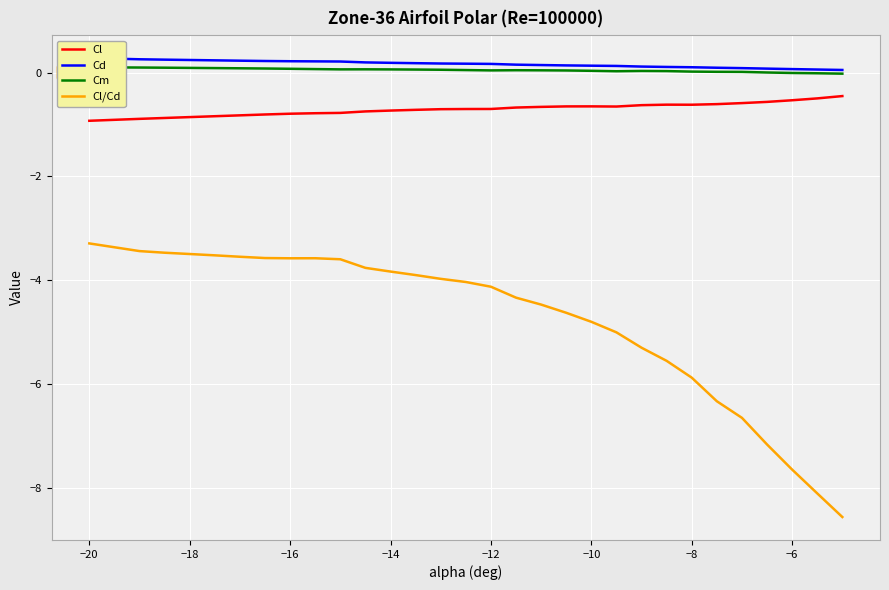

Is it true that Cl/Cd equals -8.0 at −8?

False